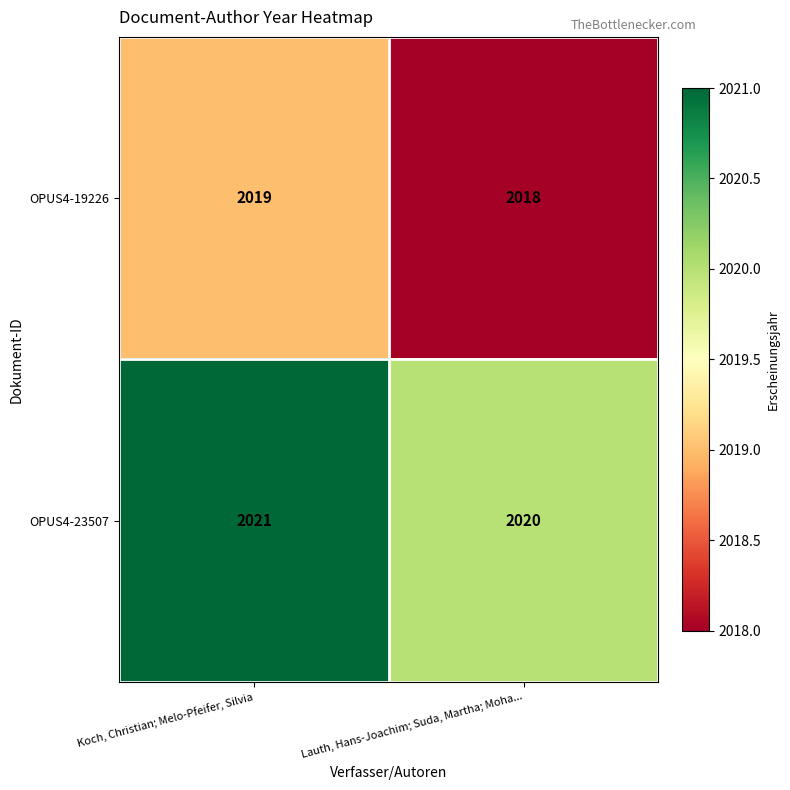

Rank the categories by OPUS4-19226 value from lowest to highest.

Lauth, Hans-Joachim; Suda, Martha; Moha..., Koch, Christian; Melo-Pfeifer, Silvia